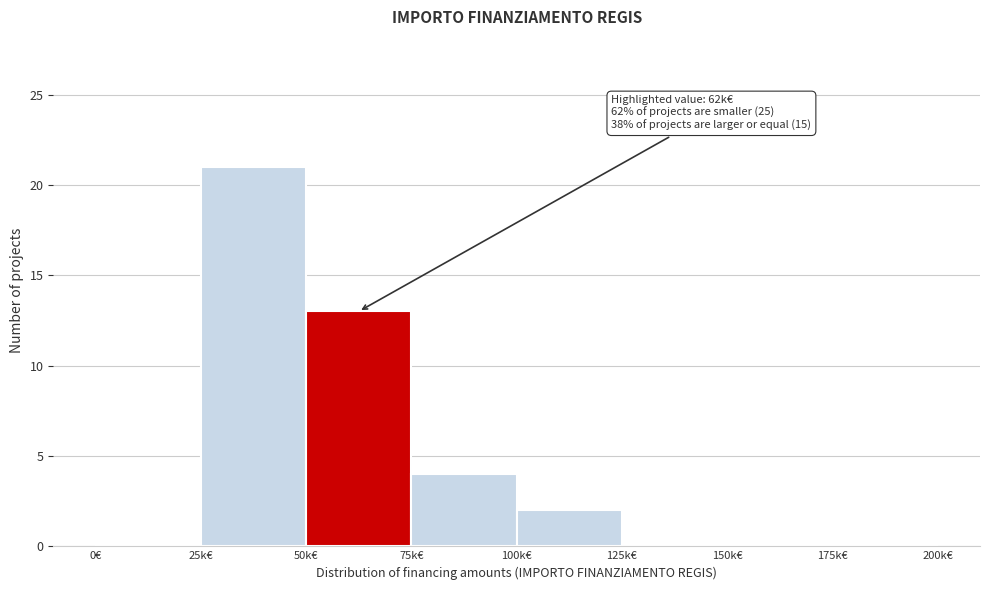

Reading left to right, list all the values displayed in this chart.

0€=0	25k€=21	50k€=13	75k€=4	100k€=2	125k€=0	150k€=0	175k€=0